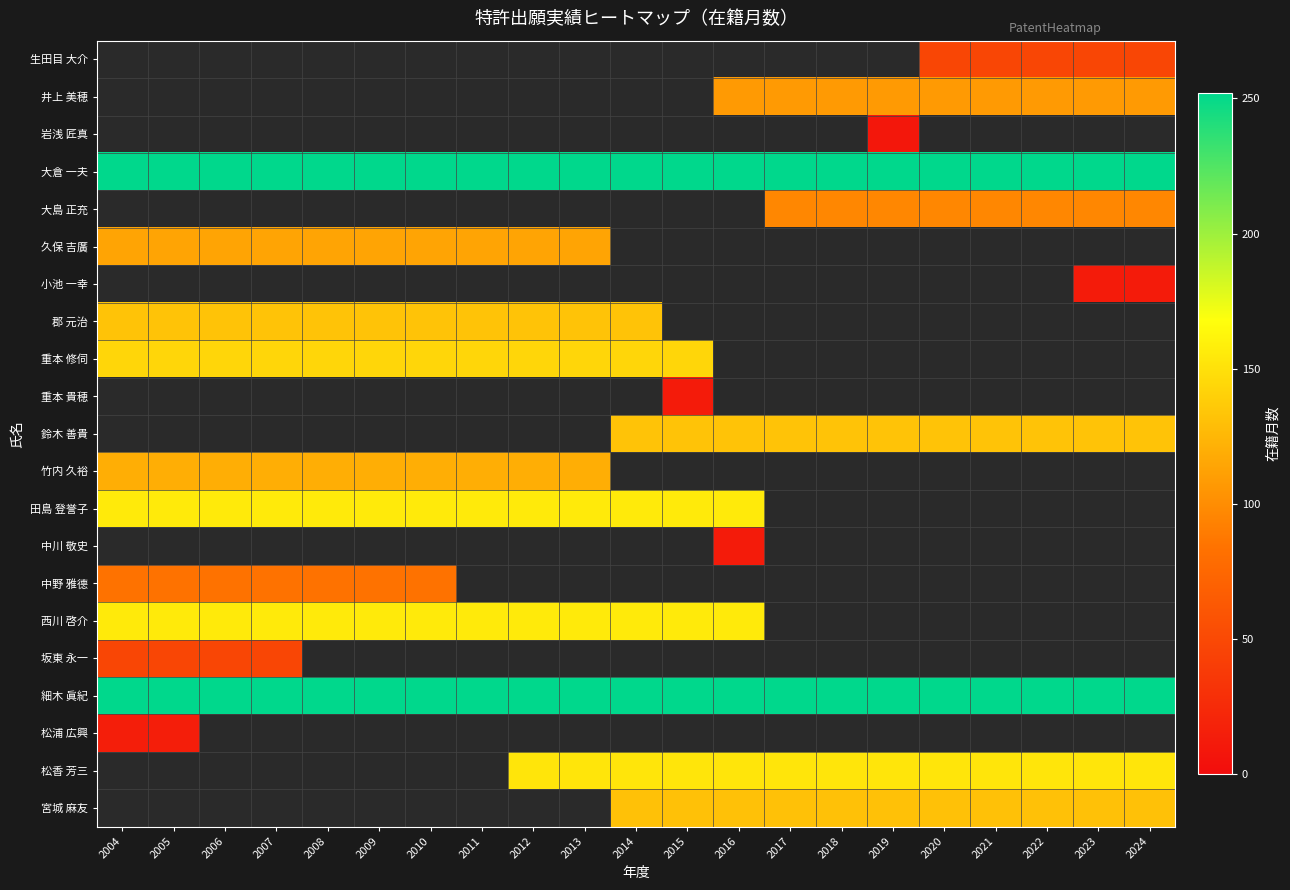

What is the average value of the 細木 眞紀 series?

252.0